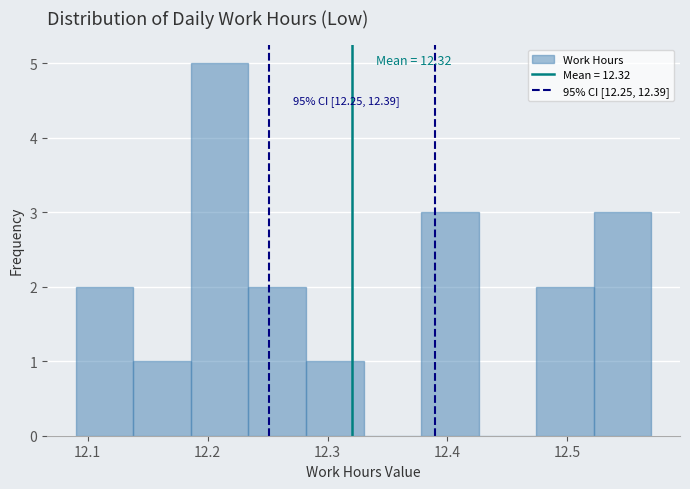

Which range on the x-axis has the tallest bar?

12.186 to 12.234